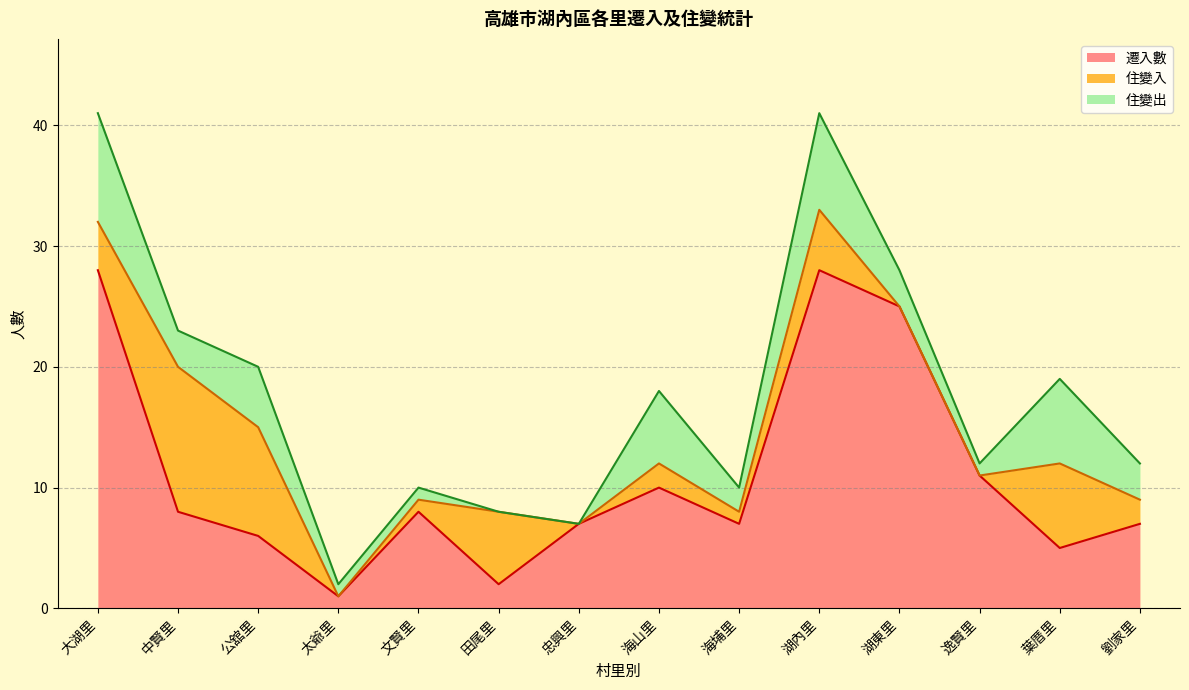

What is the value of the 住變入 point at the 13th from the left?

7